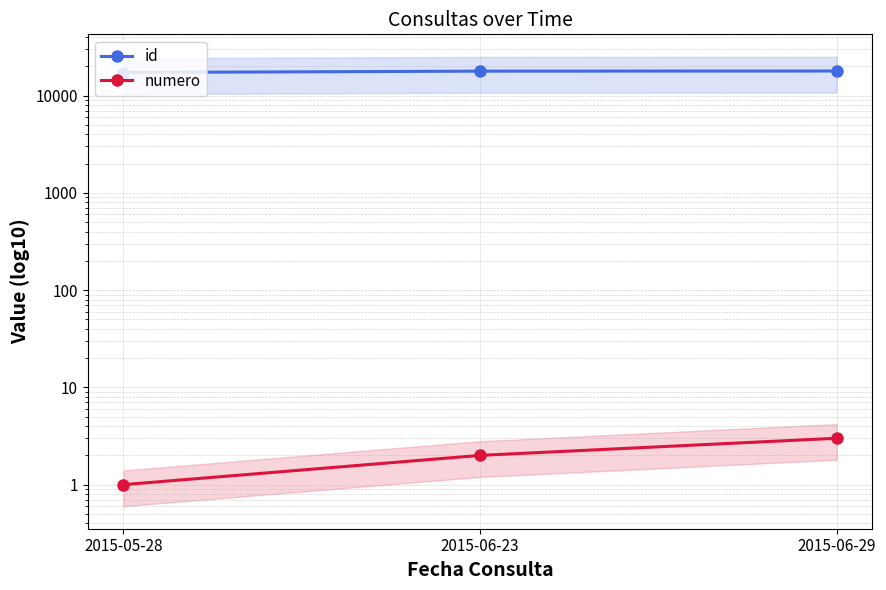

How many lines are shown in the chart?

2